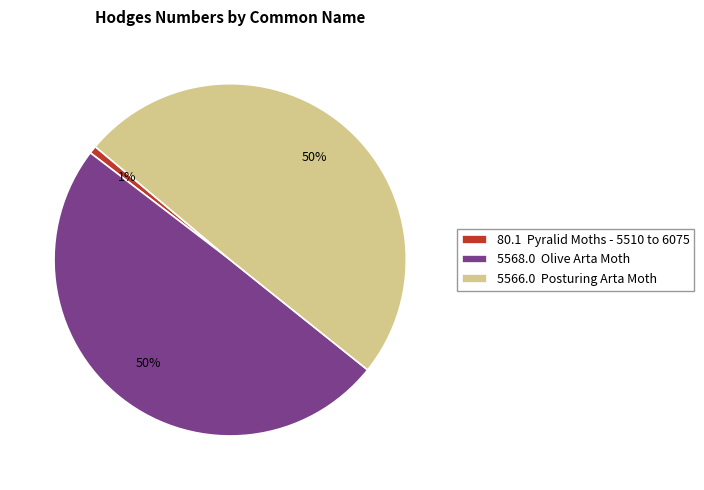

To the nearest percent, what percentage of the pie is 5568.0 Olive Arta Moth?

50%